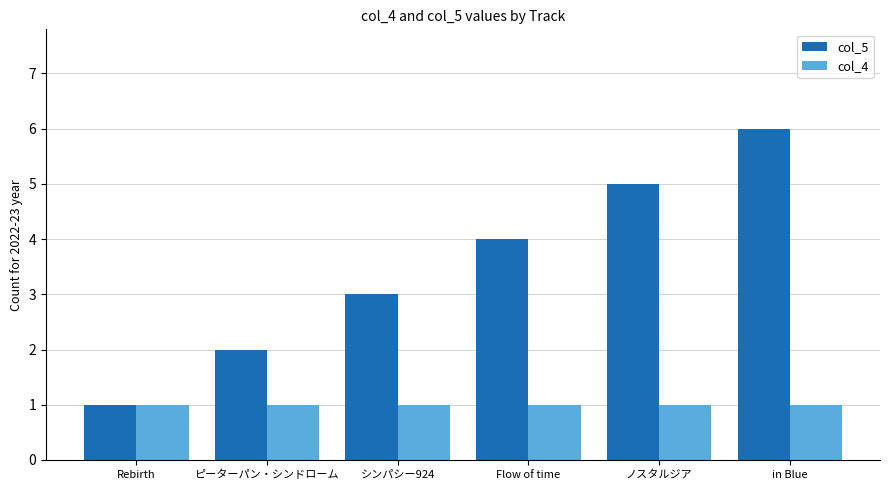

At which category is the sum across all series the highest?

in Blue